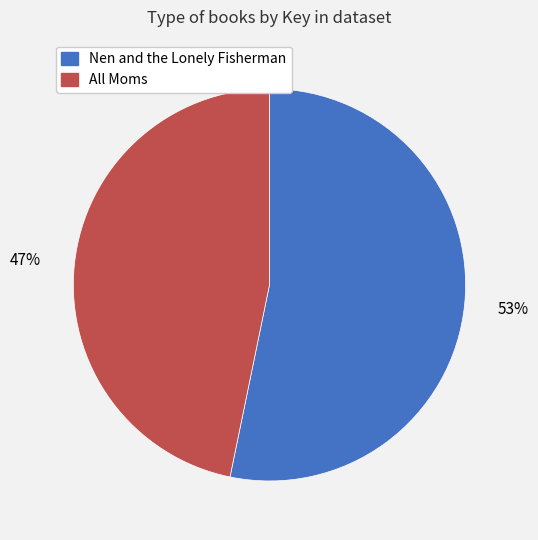

To the nearest percent, what percentage of the pie is Nen and the Lonely Fisherman?

53%